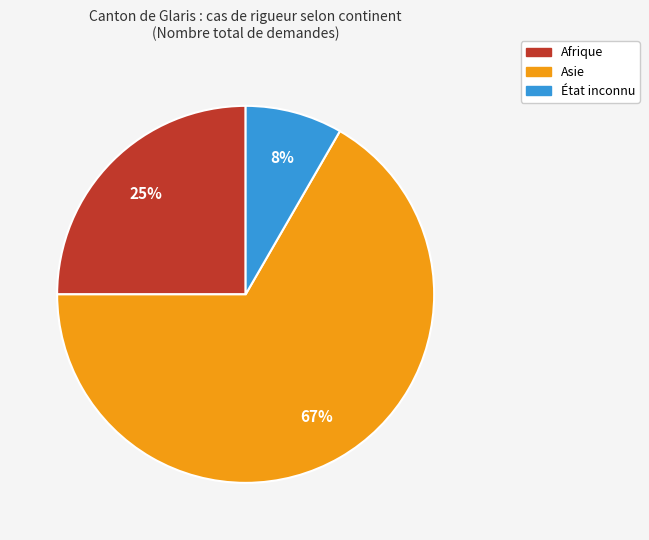

Rank the categories by value from lowest to highest.

État inconnu, Afrique, Asie